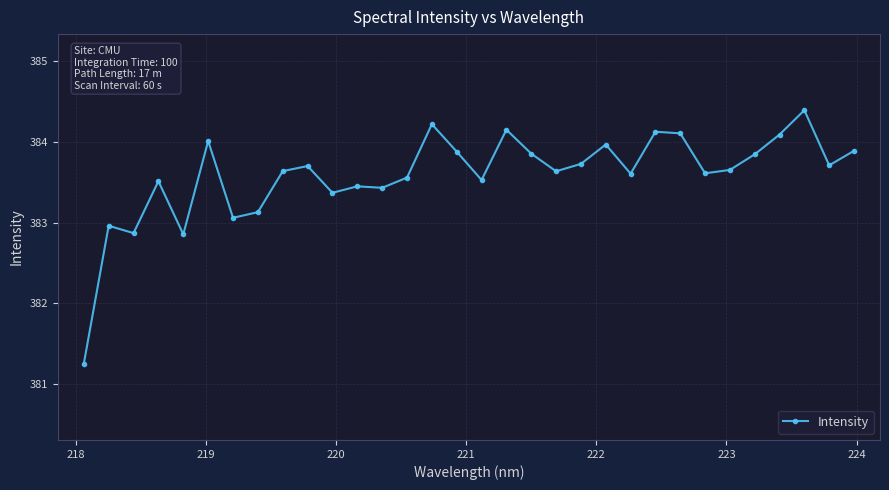

What is the difference between the second highest and second lowest values?

1.4